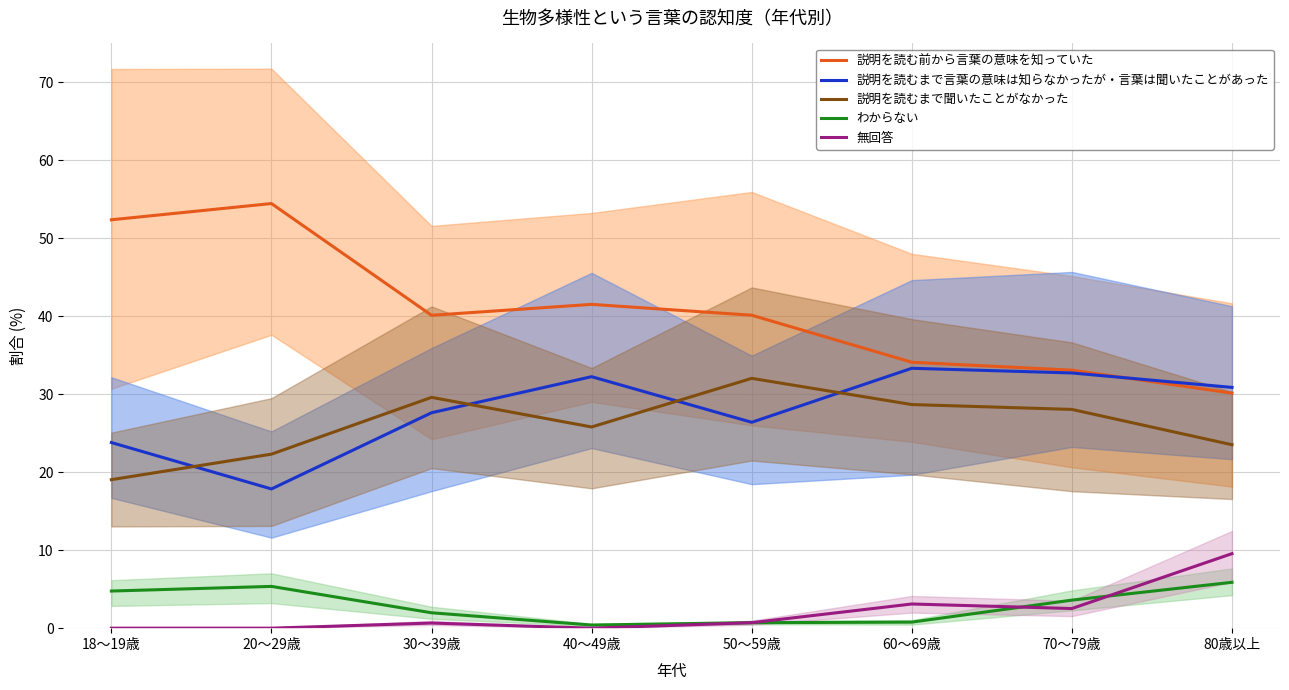

What is the average value of the 説明を読むまで聞いたことがなかった series?

26.1